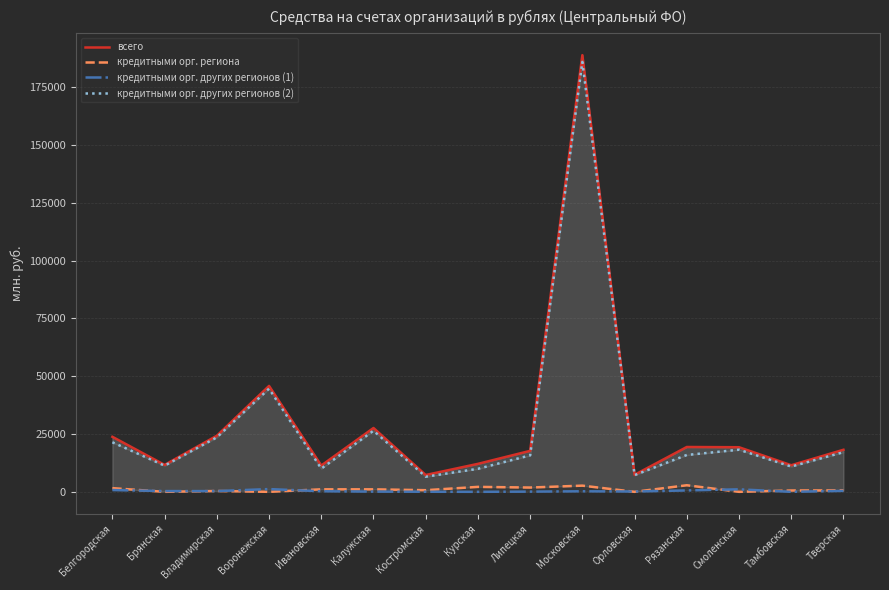

Reading left to right, transcribe all the data shown in this chart.

всего: 23796	11646	24252	45808	11369	27608	7279	12103	17724	188856	7359	19393	19292	11510	18190
кредитными орг. региона: 1594	0	366	2	1086	1084	705	2143	1853	2677	0	2846	0	581	627
кредитными орг. других регионов (1): 770	333	326	1195	251	96	35	4	92	239	137	607	1083	0	417
кредитными орг. других регионов (2): 21432	11313	23559	44612	10032	26428	6540	9955	15779	185939	7222	15940	18209	10930	17145